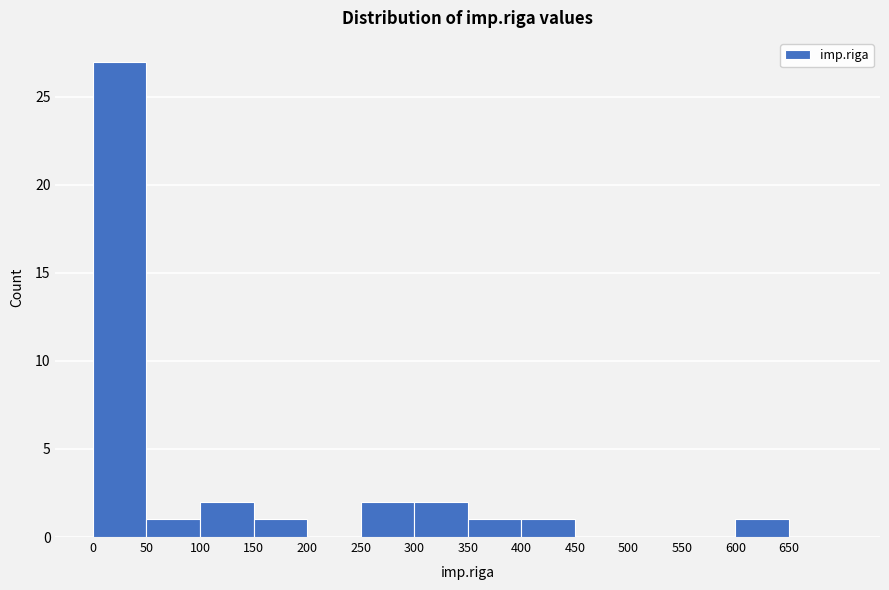

Which range on the x-axis has the tallest bar?

0 to 50